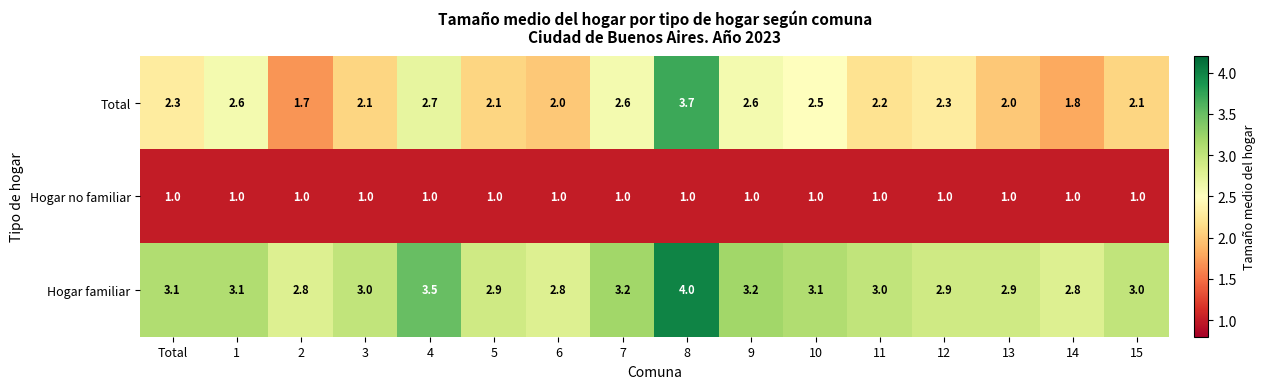

At which category is the sum across all series the highest?

8